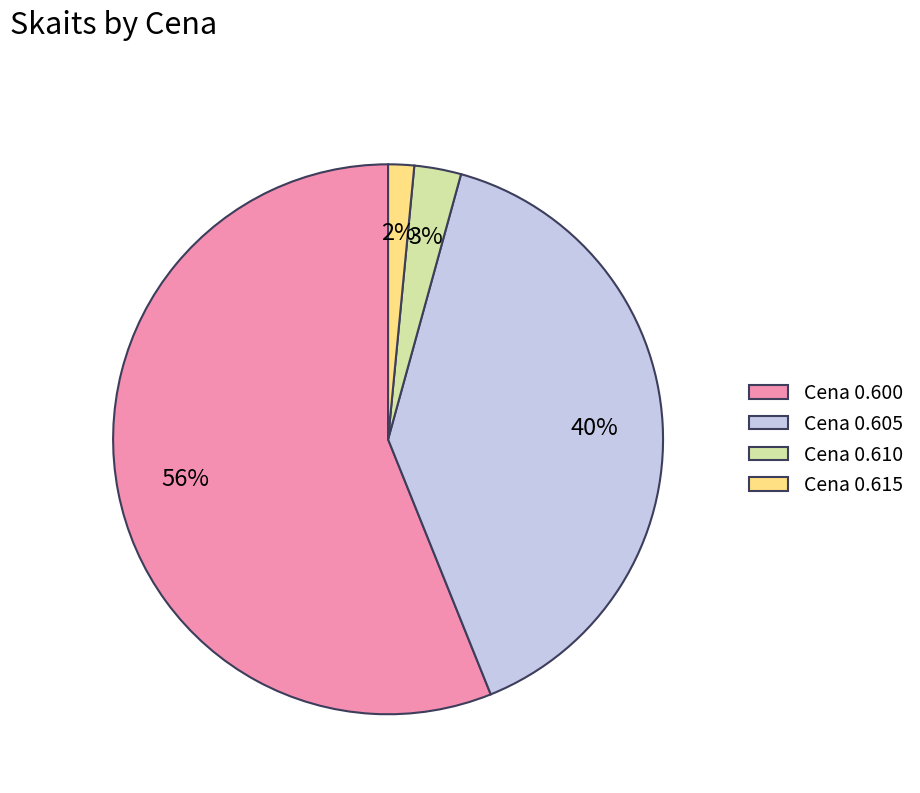

Is there any slice that represents more than half of the pie?

Yes